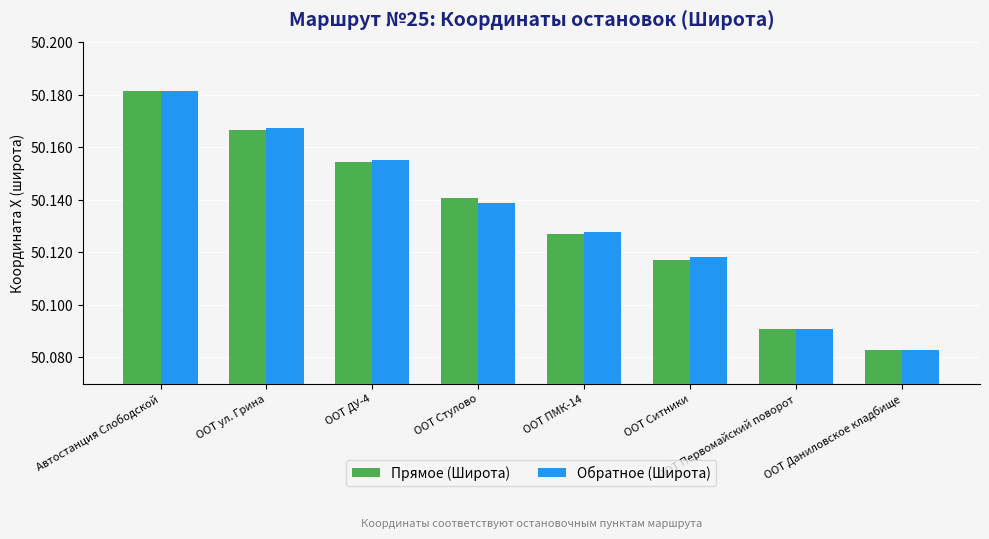

What is the label of the 3rd bar from the right?

ООТ Ситники